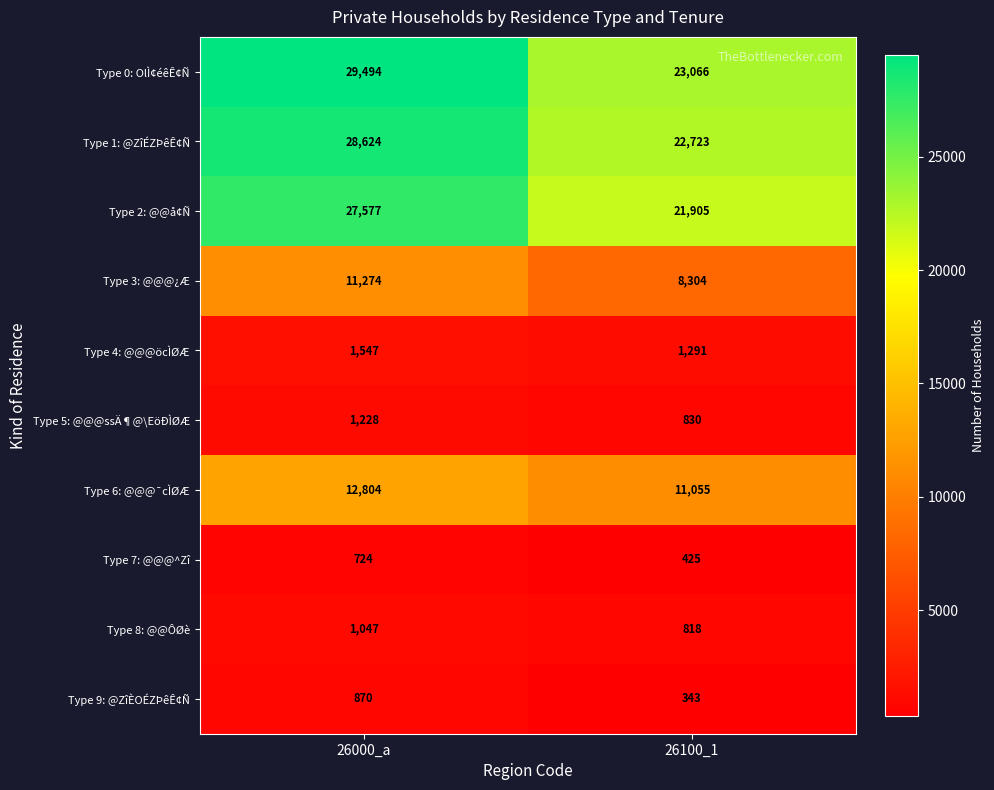

At which label is Type 8: @@ÔØè closest to 932?

26100_1